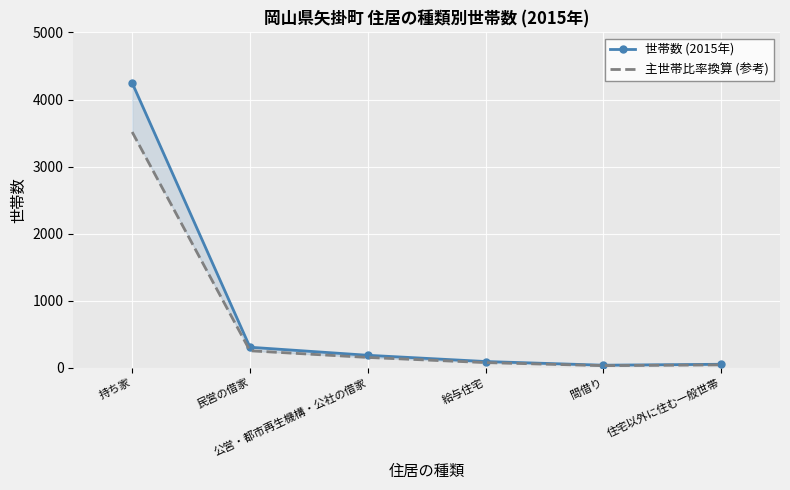

How many values in the 主世帯比率換算 (参考) series are below 153?

3